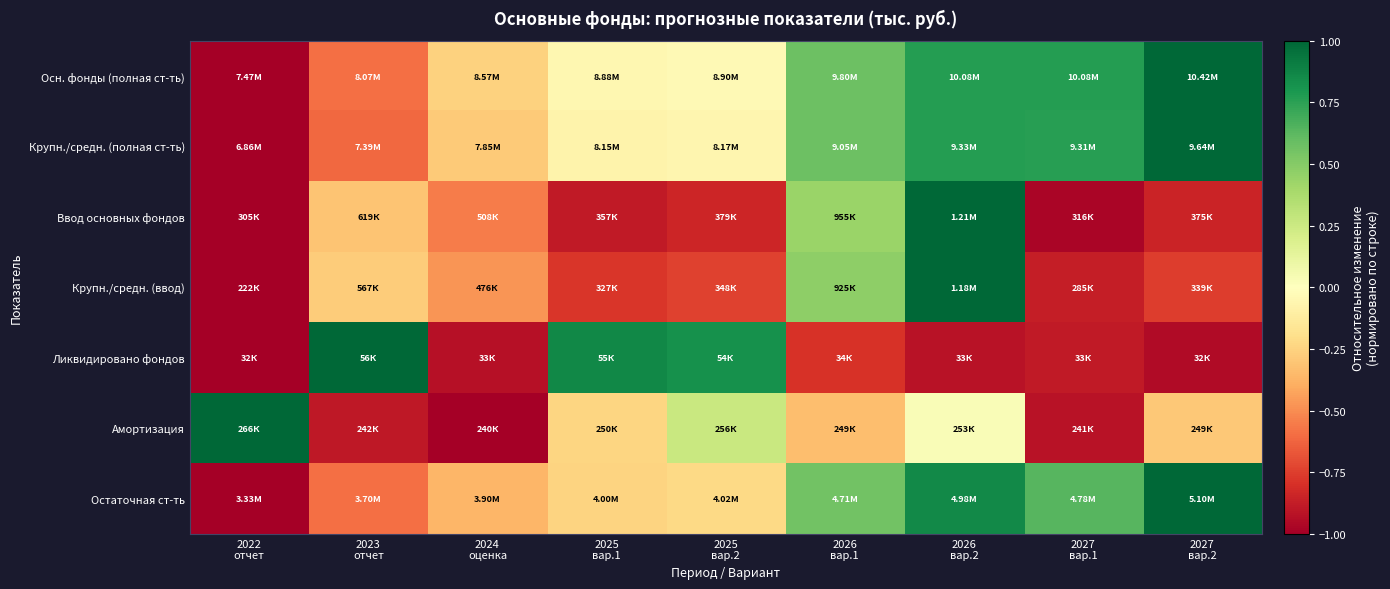

At which category is the sum across all series the highest?

2026
вар.2